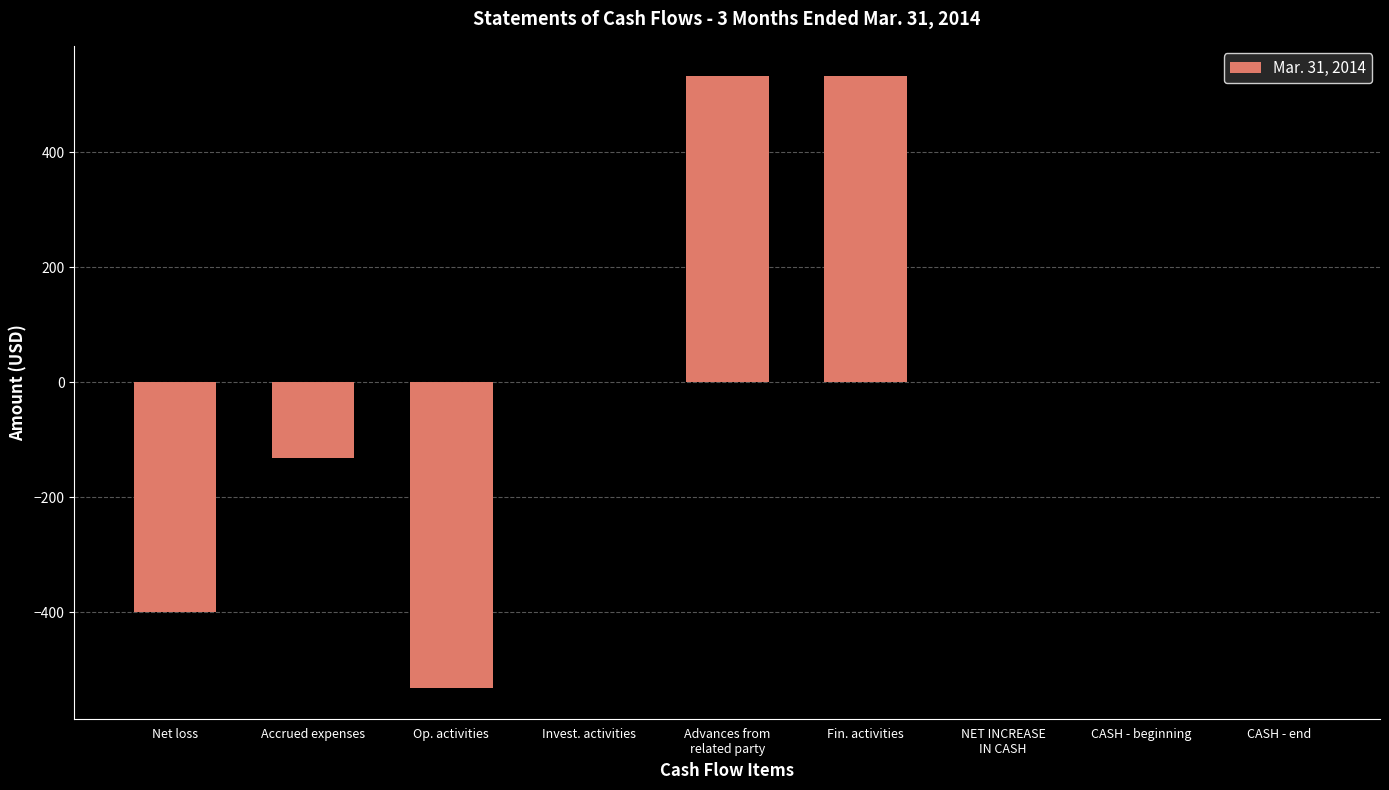

How many data points does each series have?

9